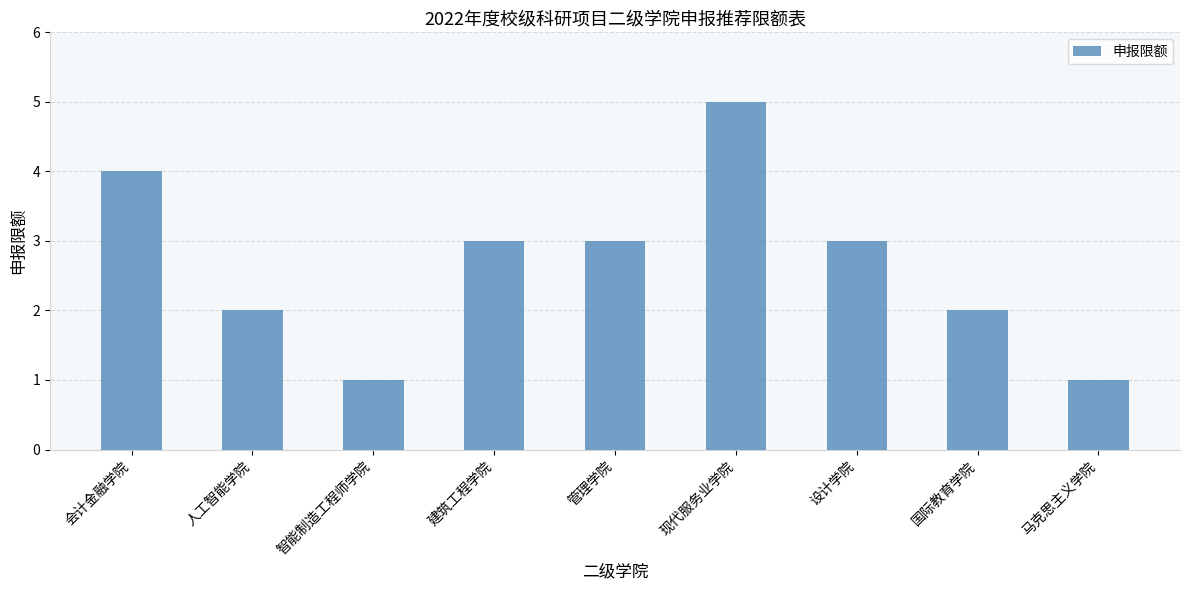

Reading left to right, what are all the values shown in this chart?

会计金融学院=4	人工智能学院=2	智能制造工程师学院=1	建筑工程学院=3	管理学院=3	现代服务业学院=5	设计学院=3	国际教育学院=2	马克思主义学院=1